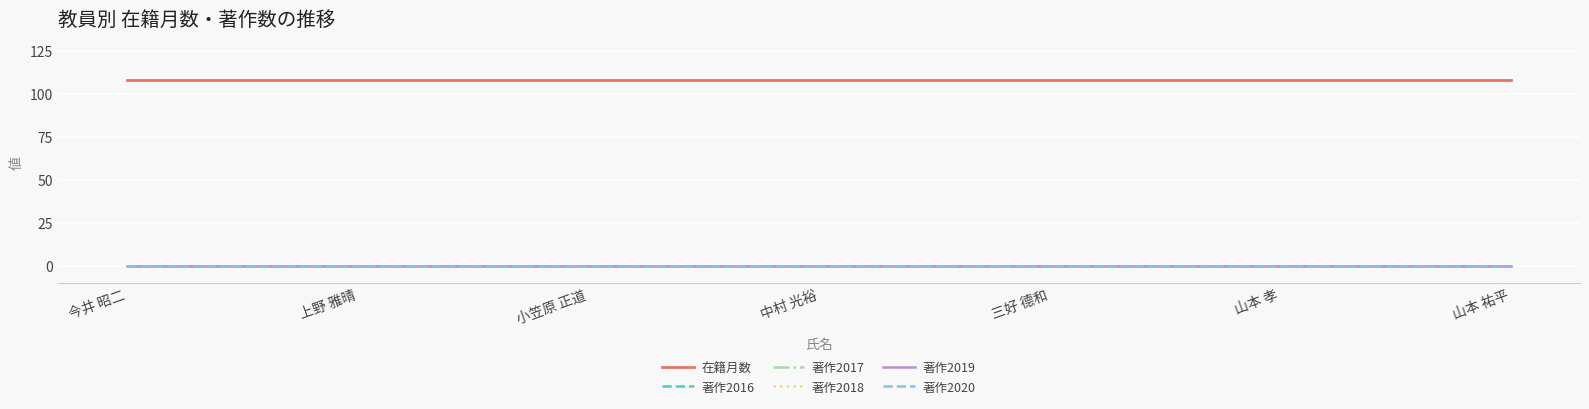

What is the label of the 7th point from the right?

今井 昭二